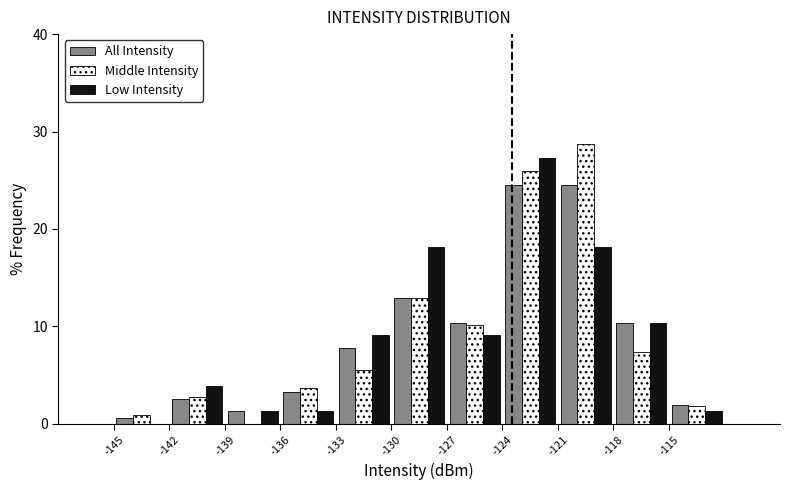

In the Low Intensity series, which range on the x-axis has the tallest bar?

-124 to -121